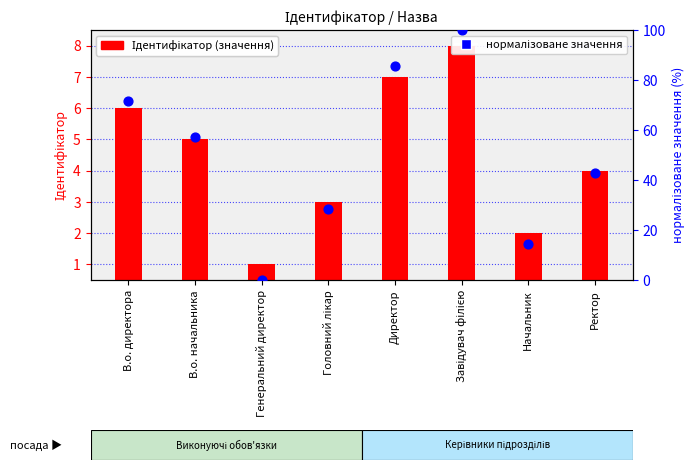

What are all the series names shown in the legend?

Ідентифікатор, нормалізоване значення